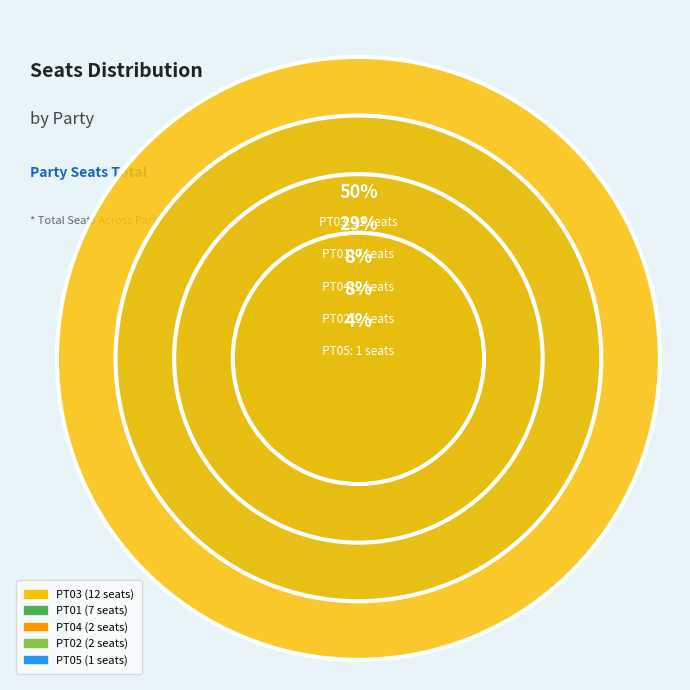

To the nearest percent, what is the average slice percentage?

20%